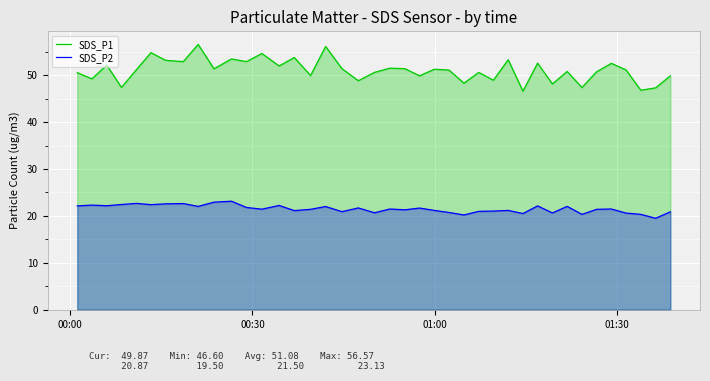

What is the smallest value displayed?

19.5